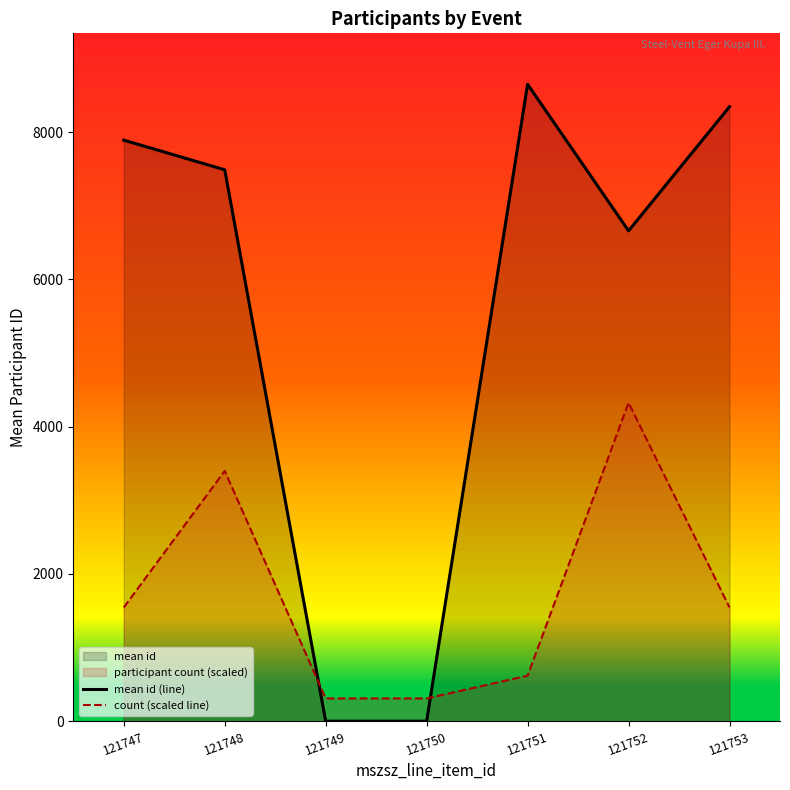

What is the difference between the count (scaled line) values at 121751 and 121748?

2779.9